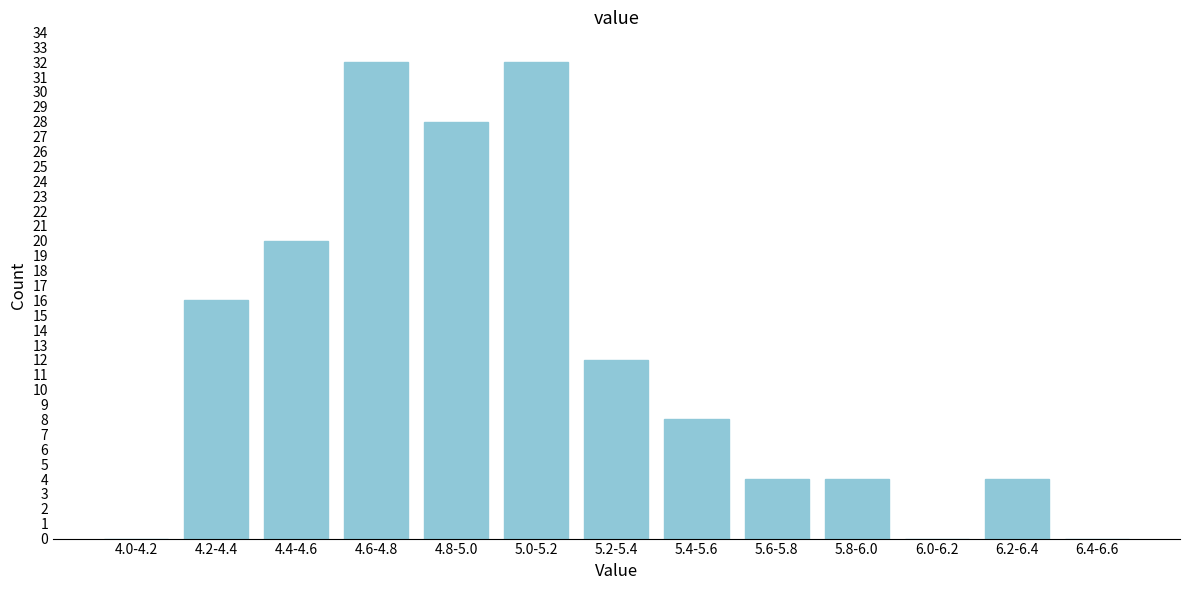

Reading right to left, transcribe all the data shown in this chart.

6.4-6.6=0	6.2-6.4=4	6.0-6.2=0	5.8-6.0=4	5.6-5.8=4	5.4-5.6=8	5.2-5.4=12	5.0-5.2=32	4.8-5.0=28	4.6-4.8=32	4.4-4.6=20	4.2-4.4=16	4.0-4.2=0